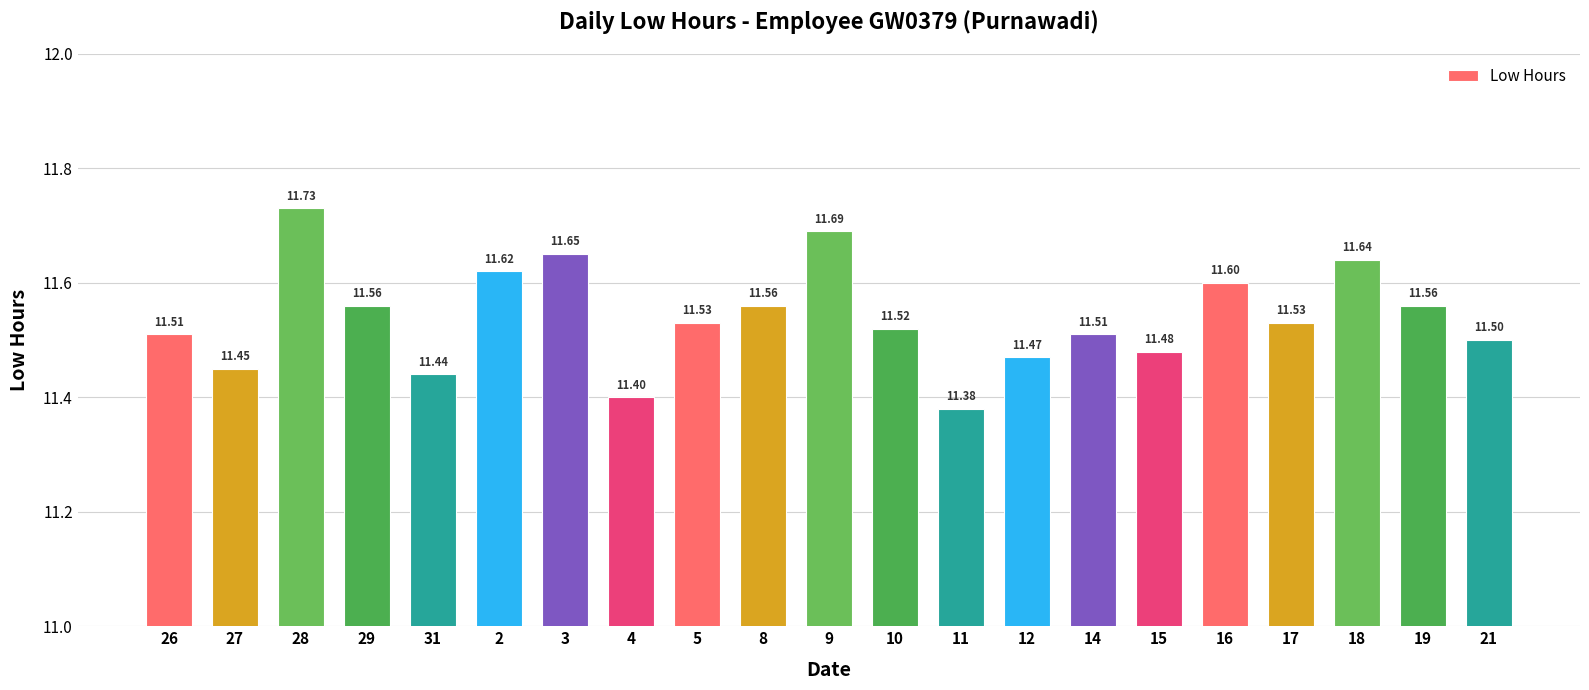

How many bars are there in total?

21